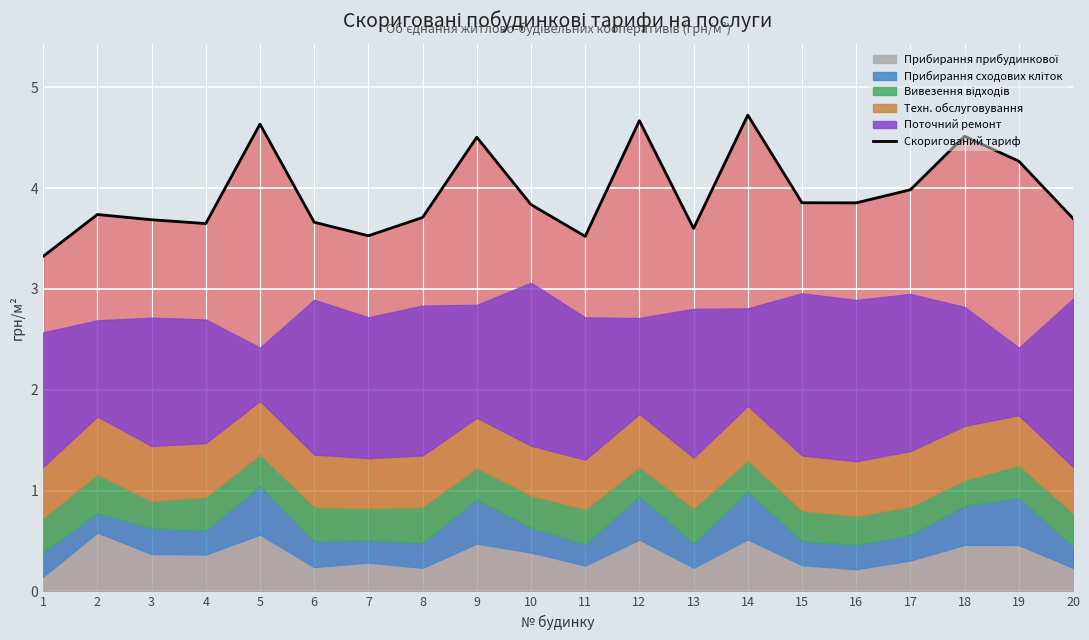

Which category has the highest value across all series?

14